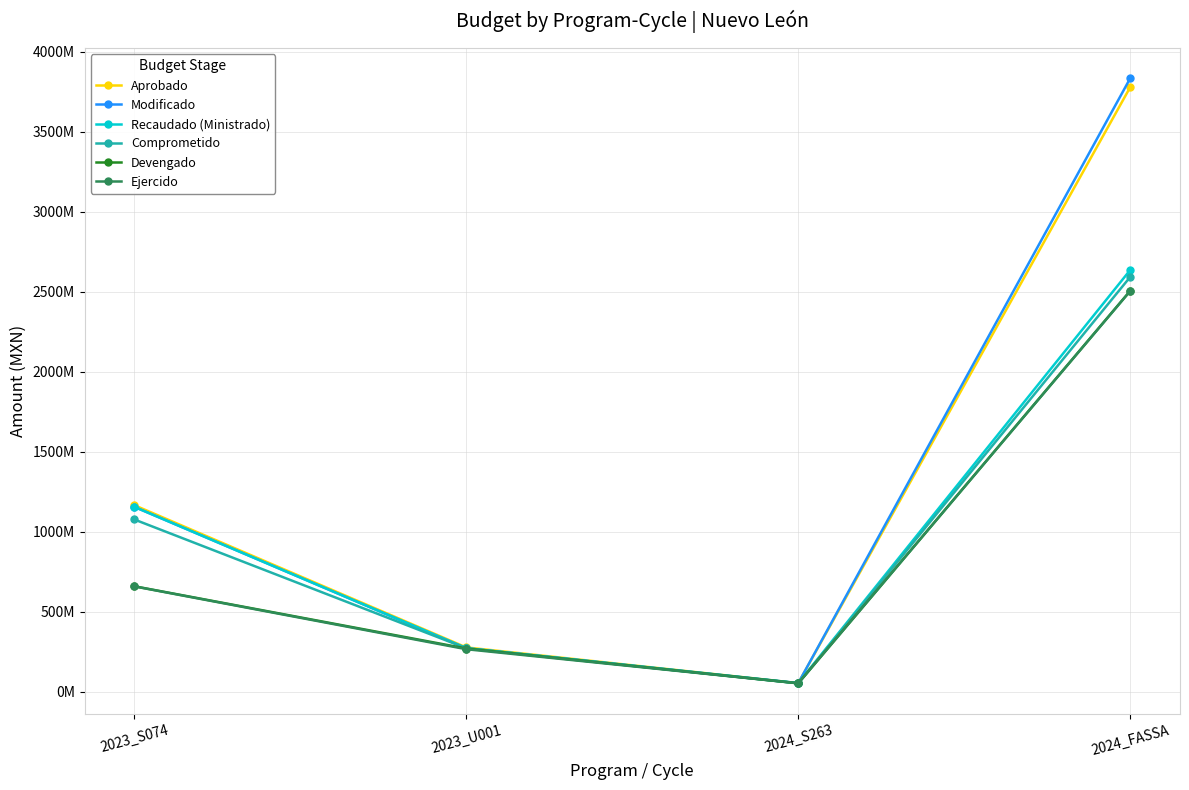

Rank the series at 2024_S263 from highest to lowest value.

Aprobado, Modificado, Recaudado (Ministrado), Comprometido, Devengado, Ejercido